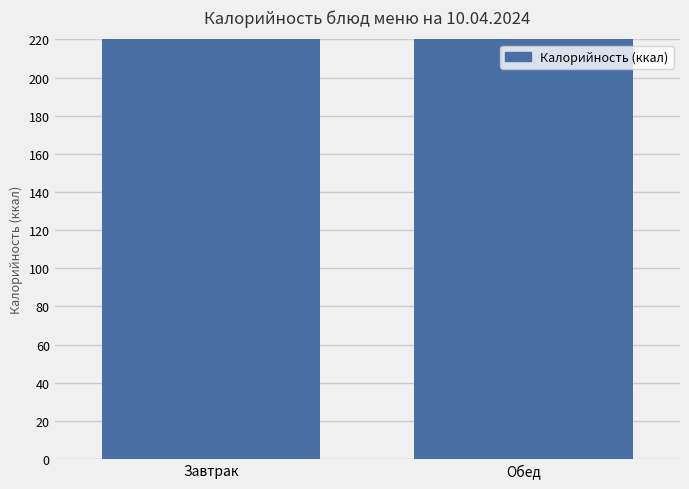

What is the label of the 1st bar from the left?

Завтрак